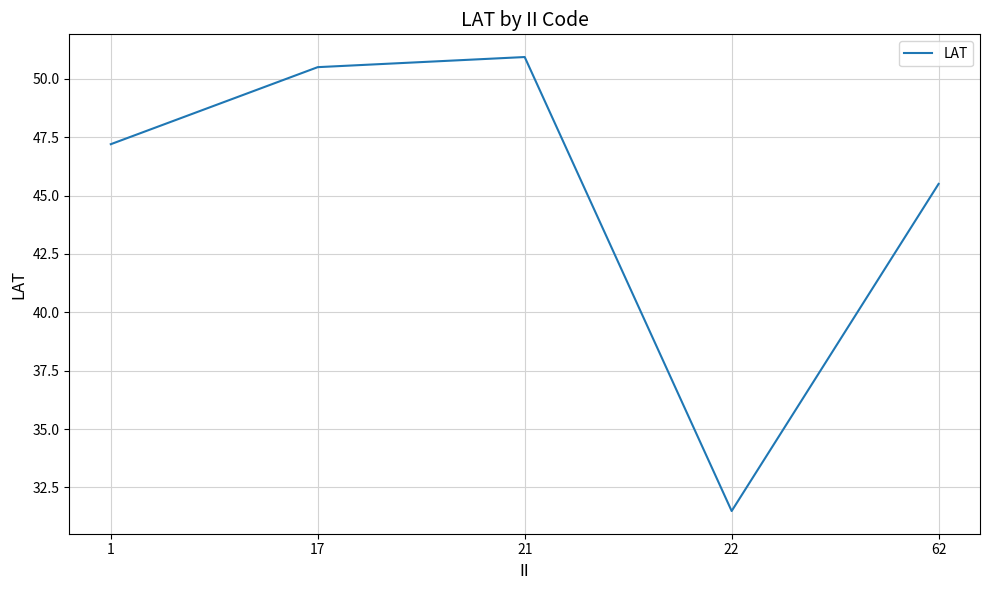

Where is the first local minimum?

22